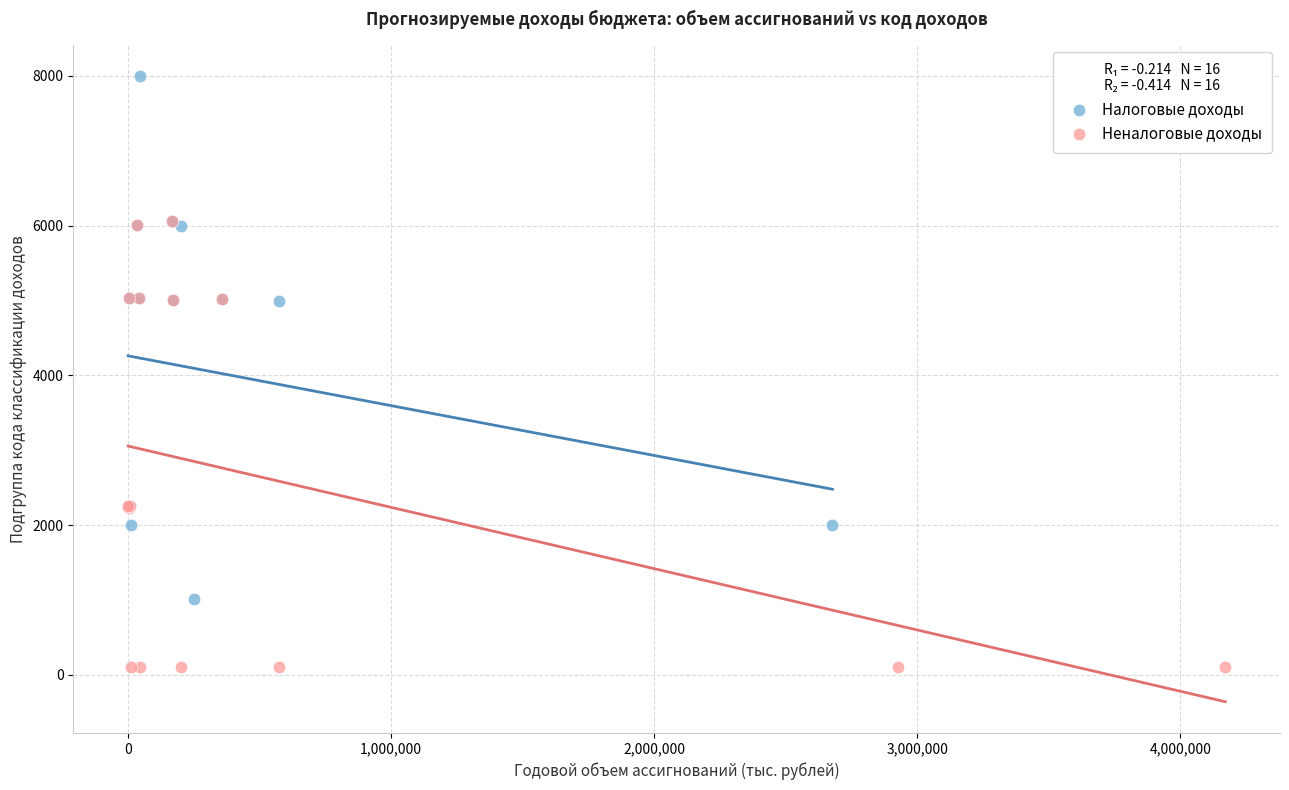

Which series contains the lowest Y value?

Неналоговые доходы